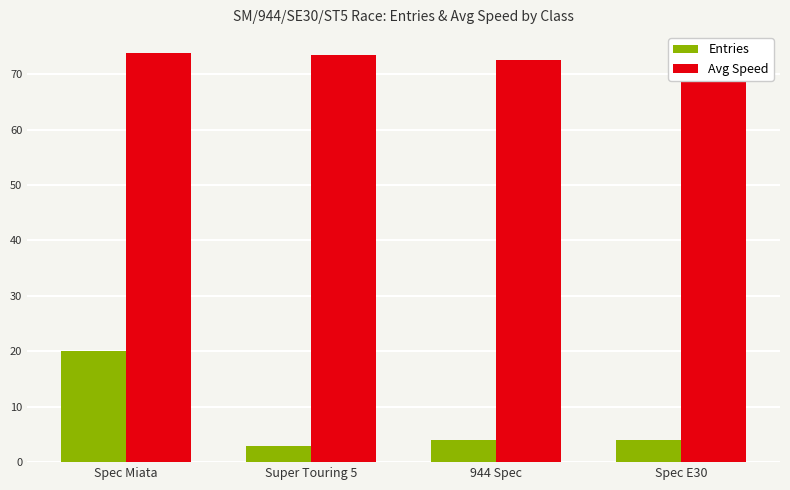

Which series has the largest range (max minus min)?

Entries